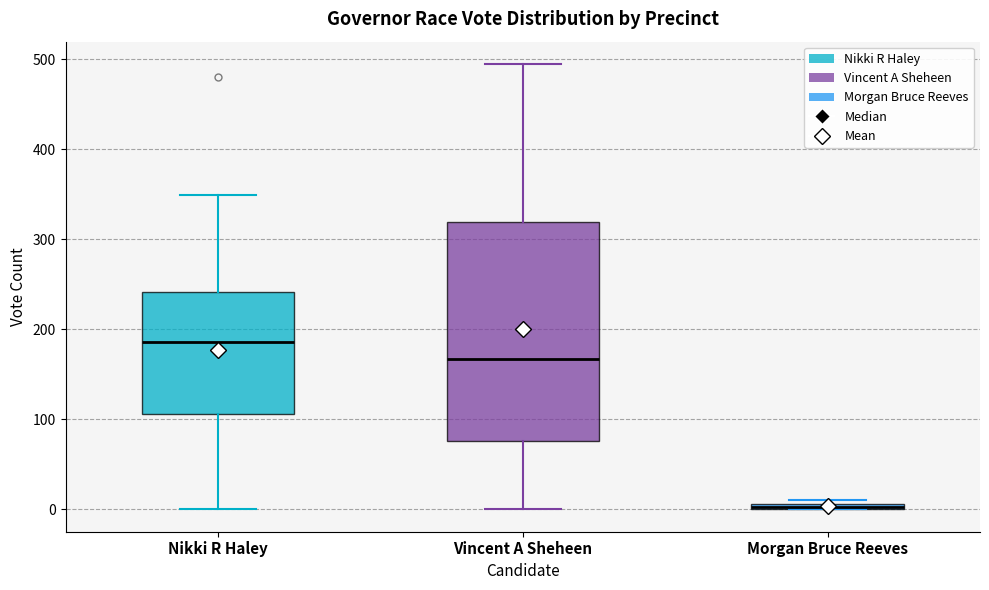

Comparing the boxes themselves (not the whiskers), which one is the tallest?

Vincent A Sheheen